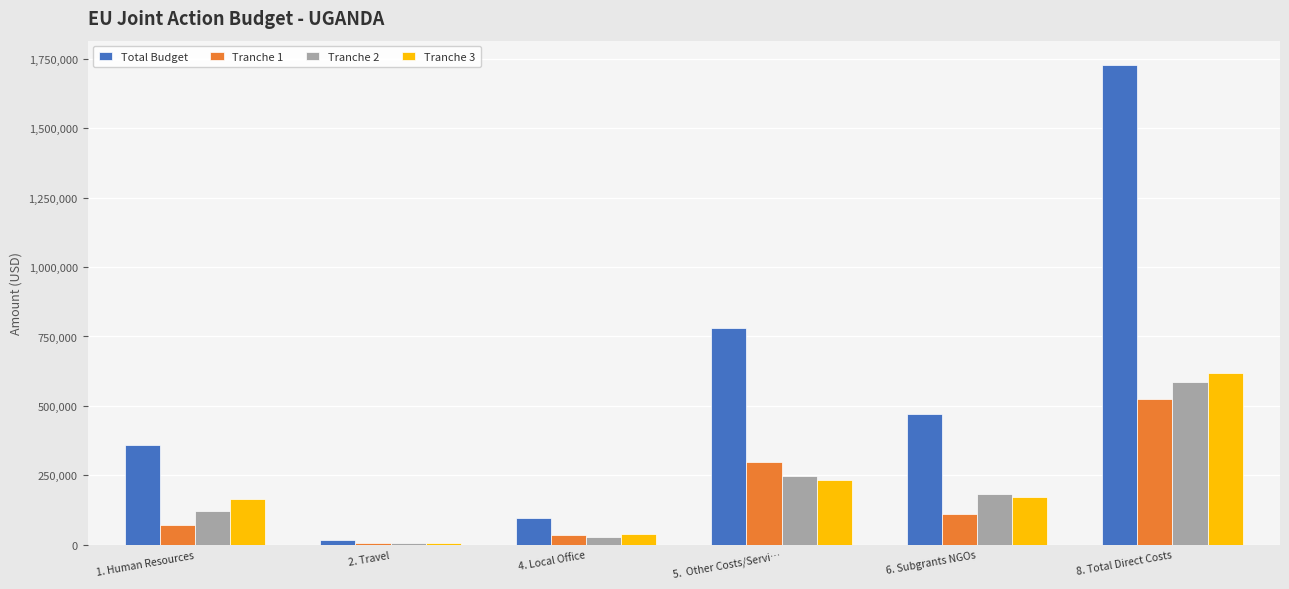

The Tranche 2 series shows 183430.0 at 6. Subgrants NGOs. True or false?

True